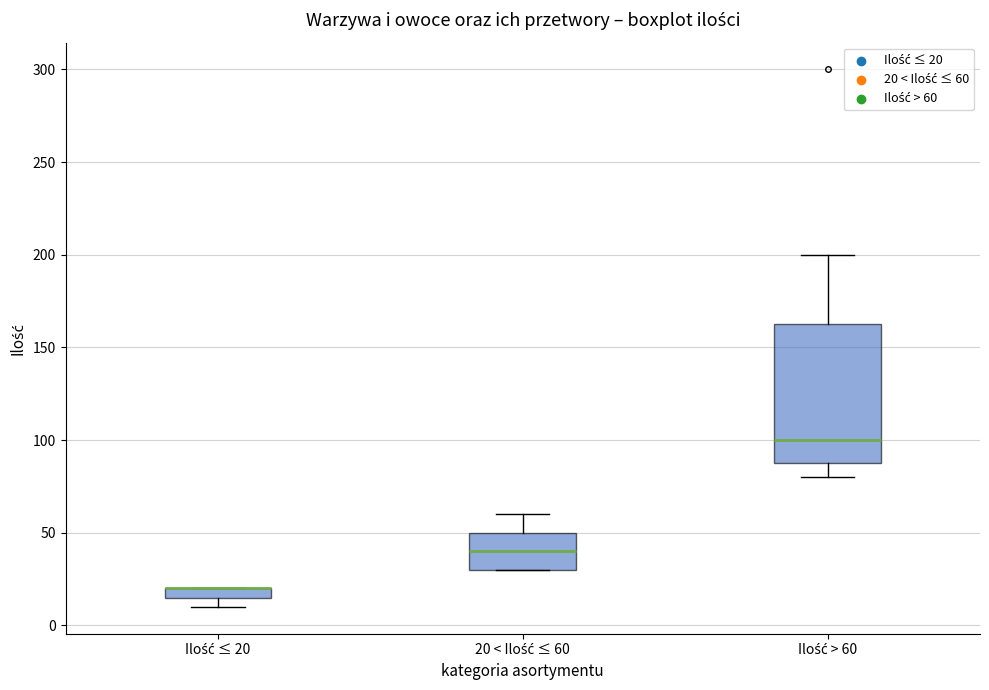

Where does the median line of the box for 20 < Ilość ≤ 60 sit on the y-axis? The values are not printed on the chart, so give them approximately, as read against the axis.

40